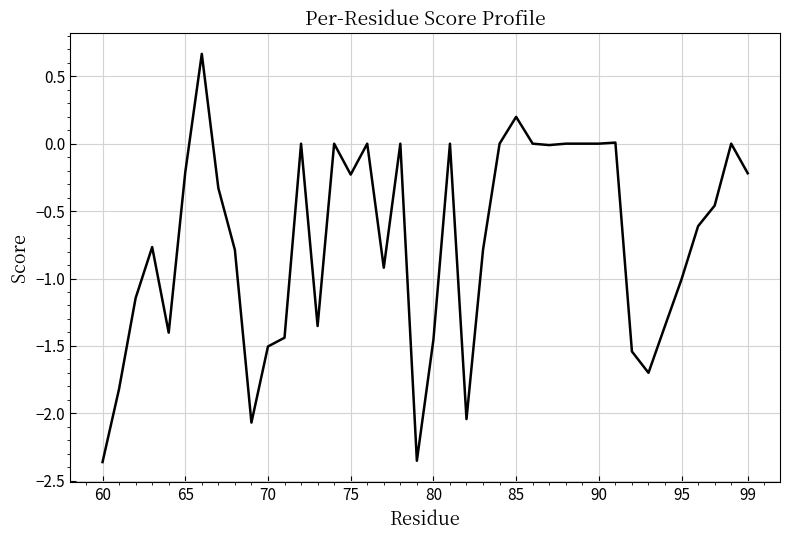

What is the difference between the maximum and minimum values?

3.0